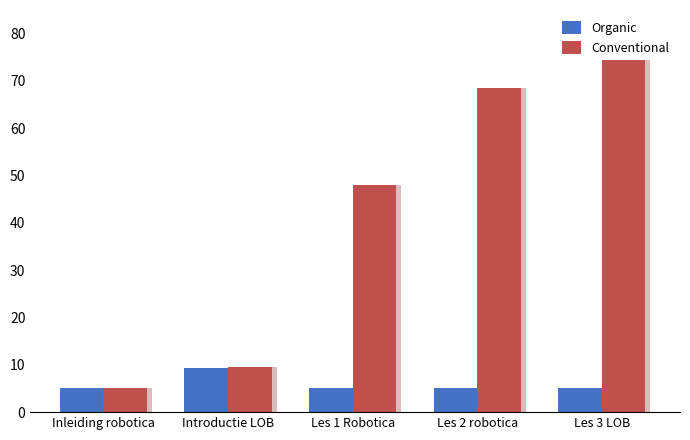

What is the value of the Conventional bar at the 5th from the left?

75.0